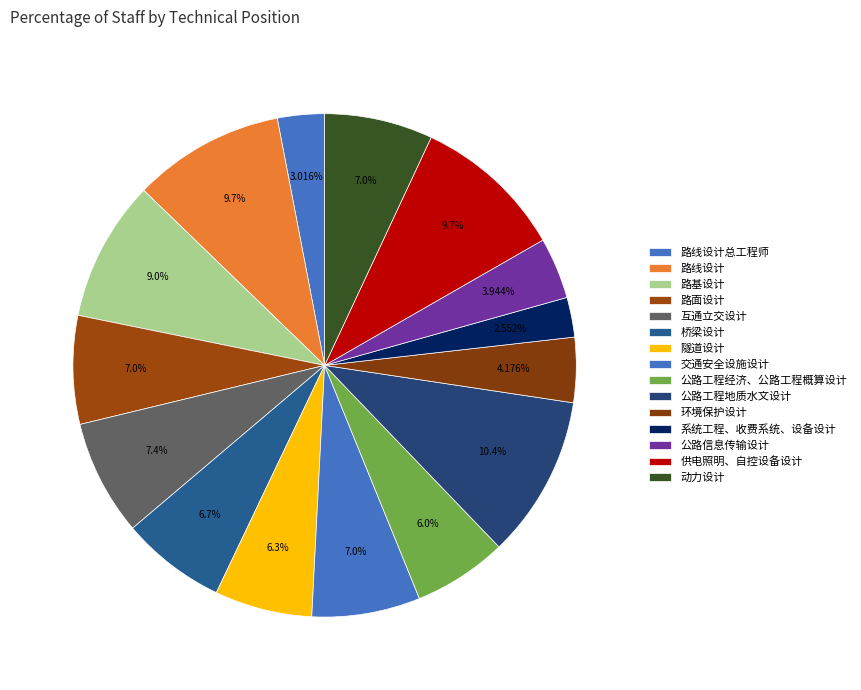

Which slice is the largest?

公路工程地质水文设计